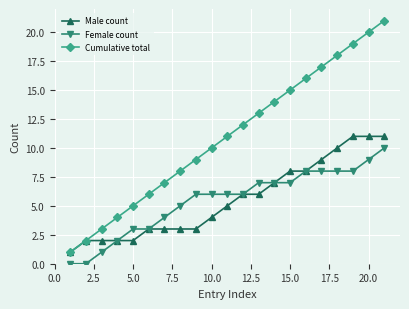

Which series has the largest total across all categories?

Cumulative total